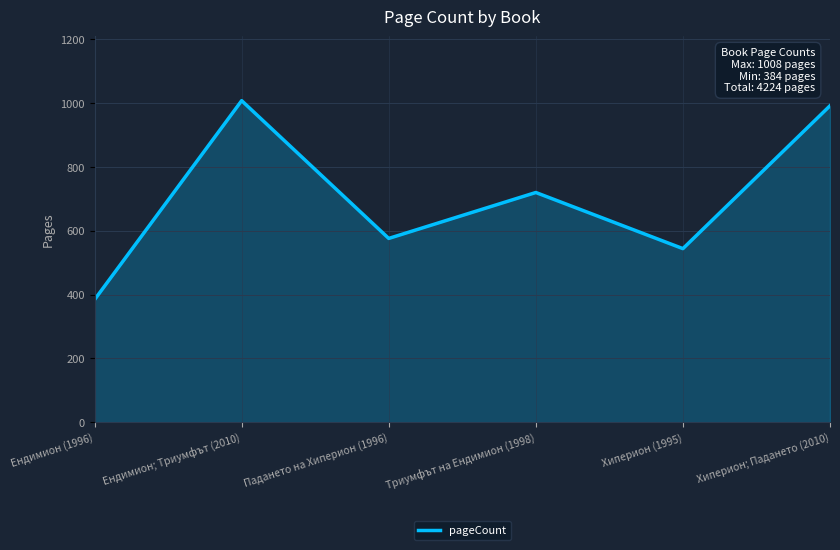

What is the ratio of the value at Ендимион (1996) to the value at Хиперион; Падането (2010)?

0.4